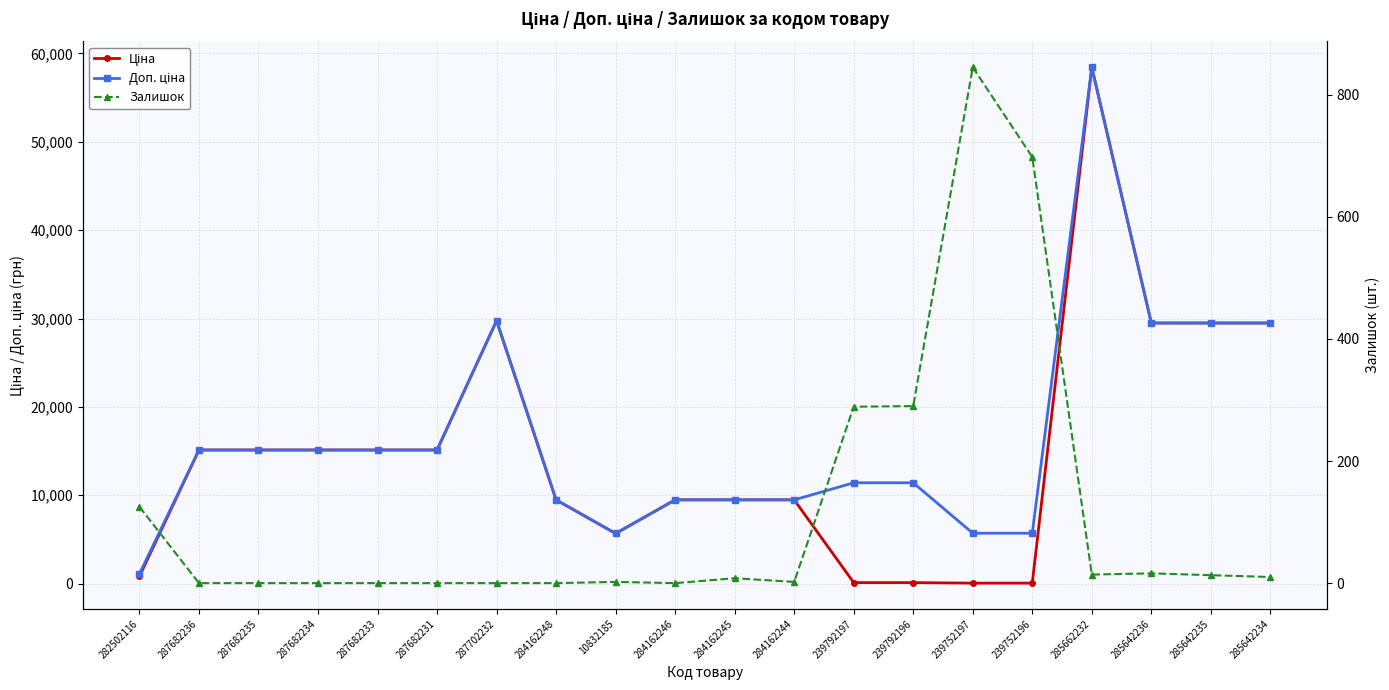

Reading left to right, what are all the values shown in this chart?

Ціна: 282502116=818.5	287682236=15120.0	287682235=15120.0	287682234=15120.0	287682233=15120.0	287682231=15120.0	287702232=29747.2	284162248=9480.1	10832185=5673.8	284162246=9480.1	284162245=9480.1	284162244=9480.1	239792197=114.1	239792196=114.1	239752197=57.0	239752196=57.0	285662232=58426.5	285642236=29491.5	285642235=29491.5	285642234=29491.5
Доп. ціна: 282502116=1109.2	287682236=15120.0	287682235=15120.0	287682234=15120.0	287682233=15120.0	287682231=15120.0	287702232=29747.2	284162248=9480.1	10832185=5673.8	284162246=9480.1	284162245=9480.1	284162244=9480.1	239792197=11410.0	239792196=11410.0	239752197=5705.0	239752196=5705.0	285662232=58426.5	285642236=29491.5	285642235=29491.5	285642234=29491.5
Залишок: 282502116=125.0	287682236=0.0	287682235=0.0	287682234=0.0	287682233=0.0	287682231=0.0	287702232=0.0	284162248=0.0	10832185=2.0	284162246=0.0	284162245=8.0	284162244=2.0	239792197=289.0	239792196=290.0	239752197=845.0	239752196=698.0	285662232=14.0	285642236=16.0	285642235=13.0	285642234=10.0